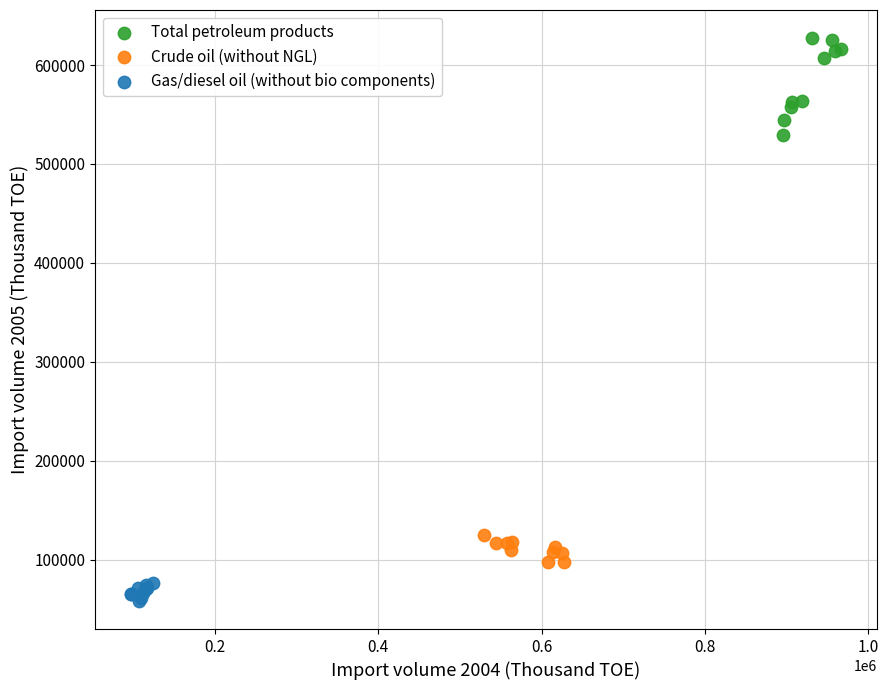

Which series contains the highest Y value?

Total petroleum products